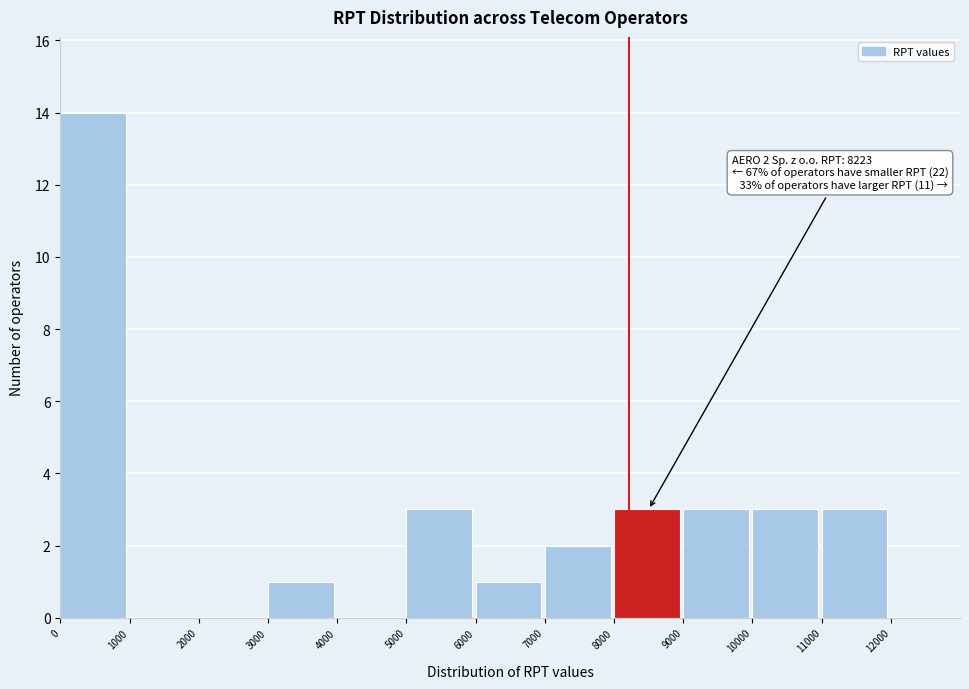

Over which range of the x-axis is the bar tallest?

0 to 1000